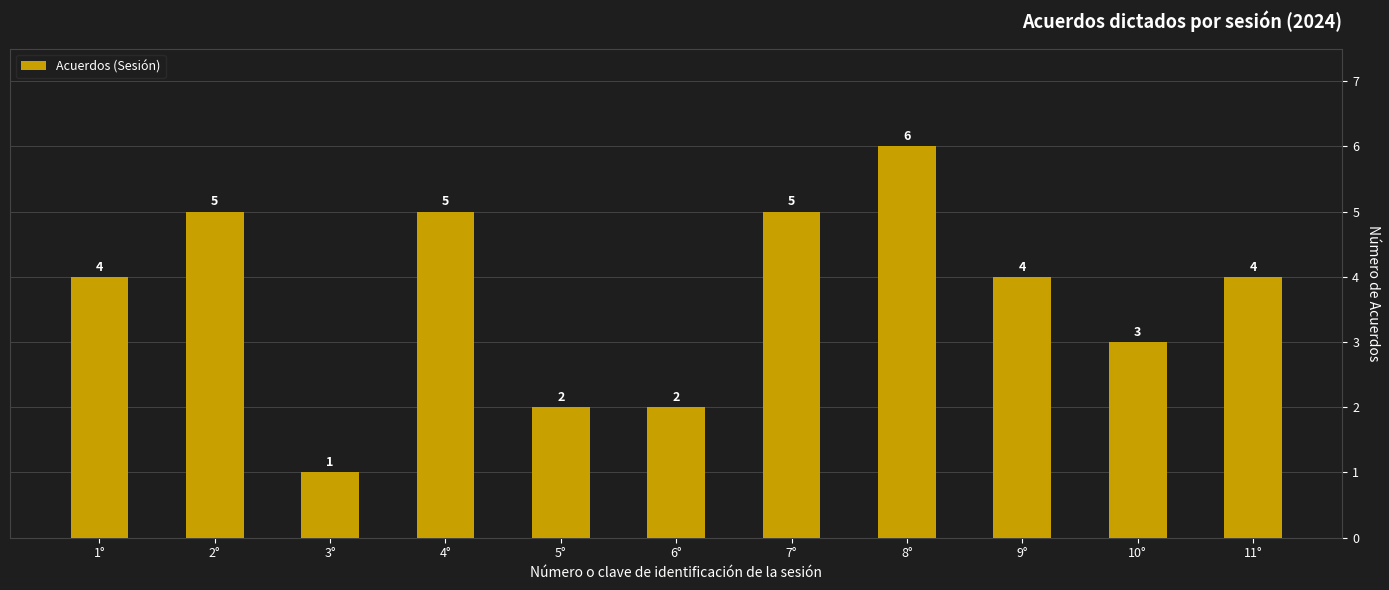

Does the chart contain stacked bars?

No